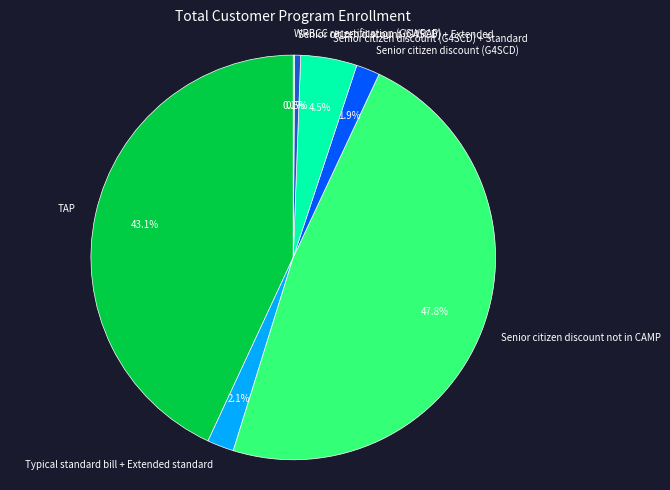

True or false: TAP accounts for 43% of the total.

True